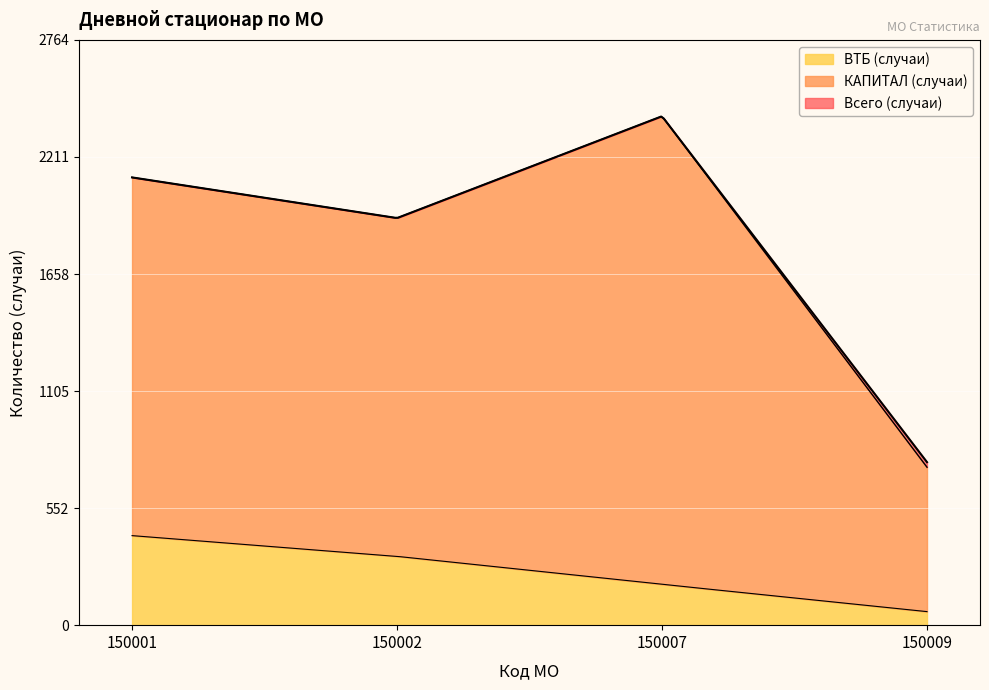

Is the value of Всего (случаи) at 150001 greater than the value of КАПИТАЛ (руб, млн) at 150001?

Yes